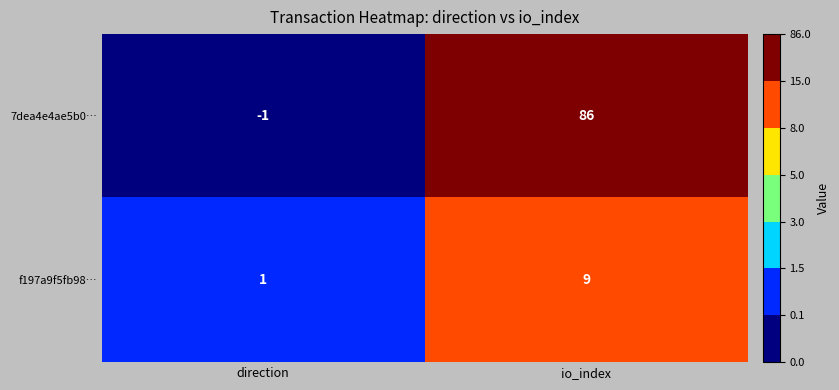

The f197a9f5fb98… series shows 9 at io_index. True or false?

True